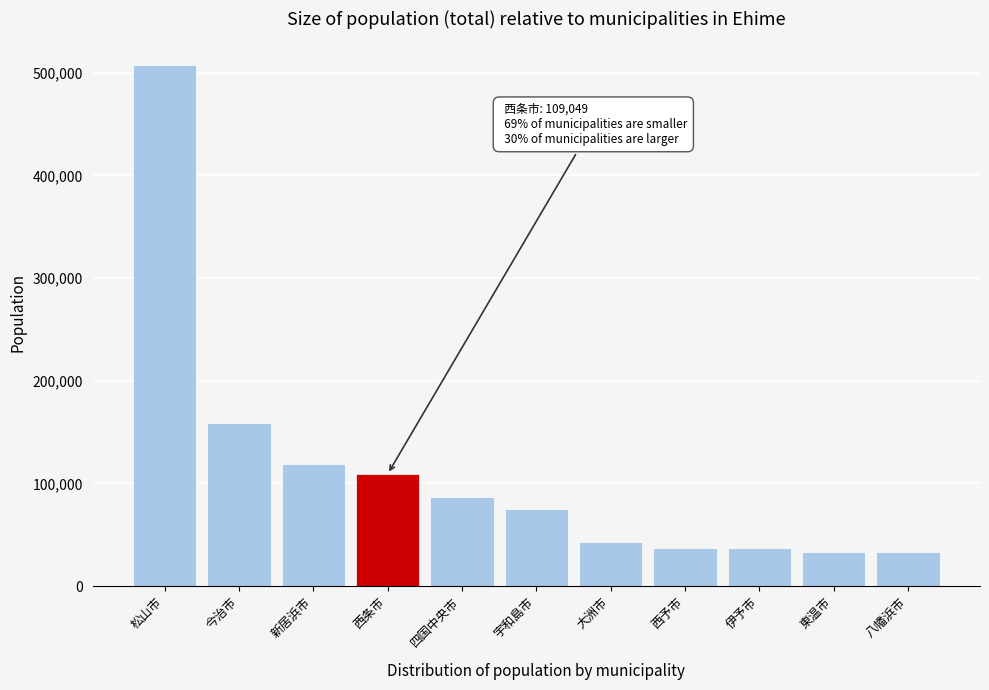

At which label is the value closest to 270586?

今治市